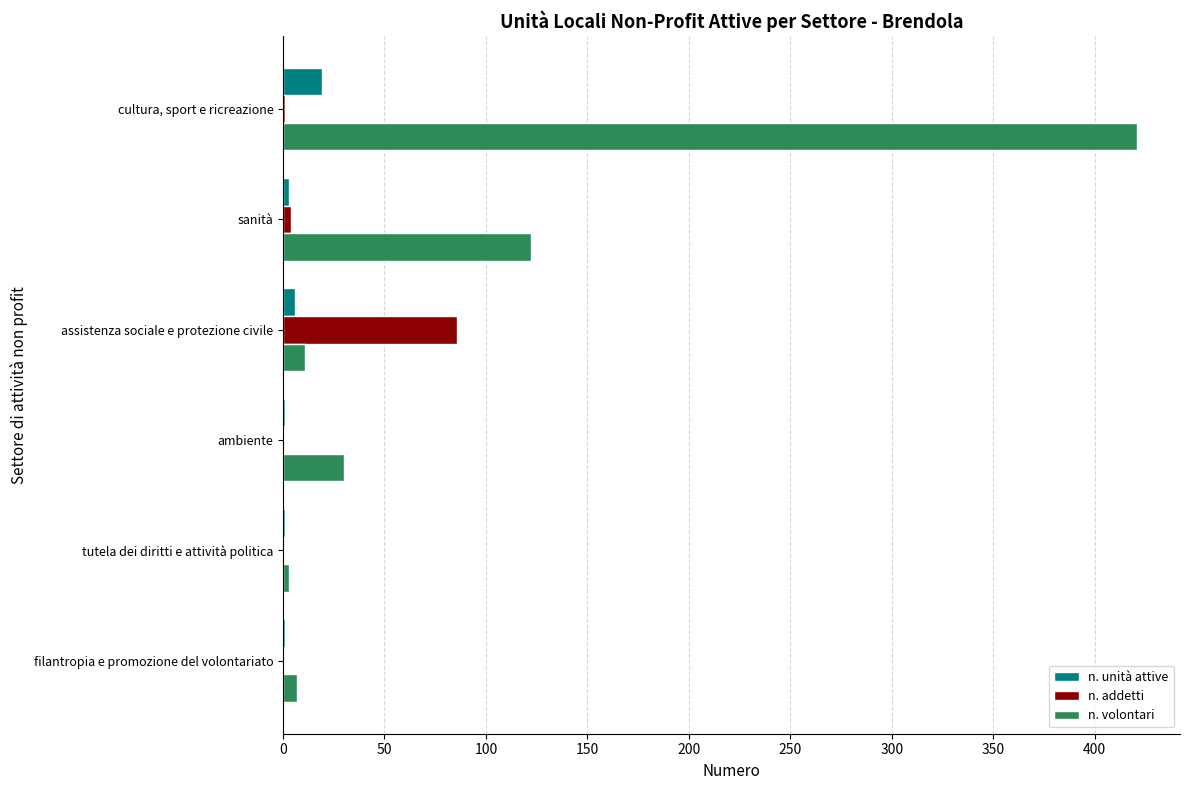

Which series has the largest total across all categories?

n. volontari